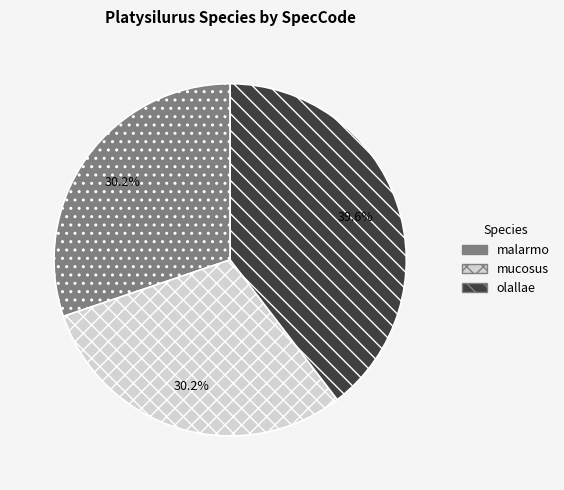

What percentage is NOT represented by malarmo?

69.8%